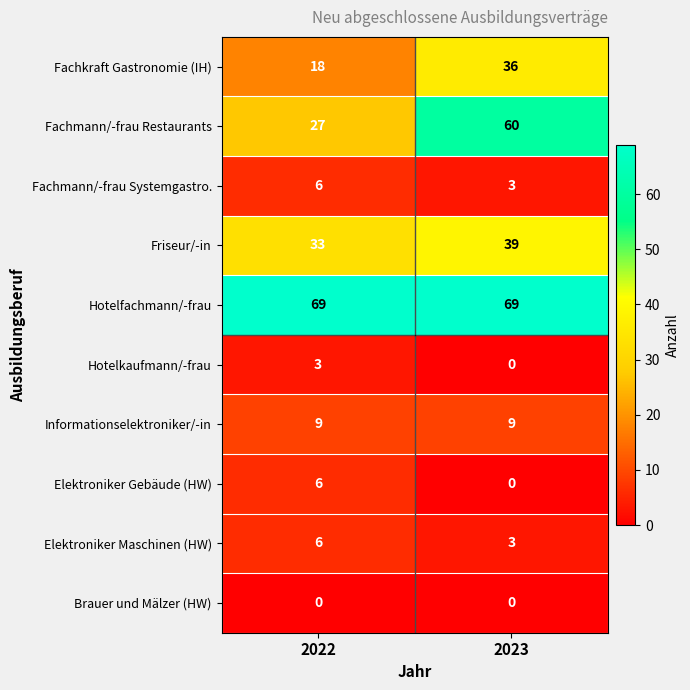

Which series has the largest total across all categories?

Hotelfachmann/-frau